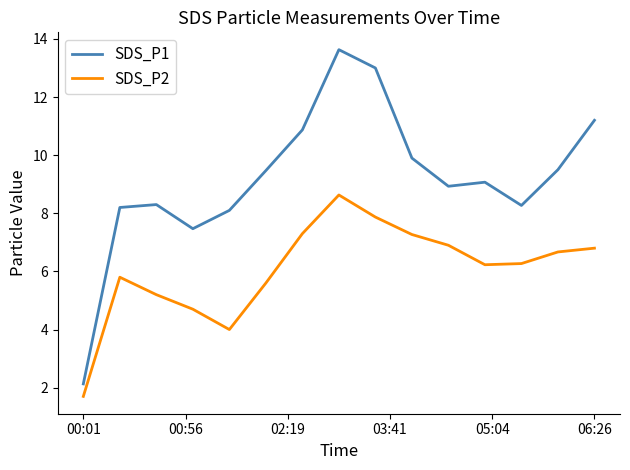

What is the sum of all SDS_P2 values?

90.9